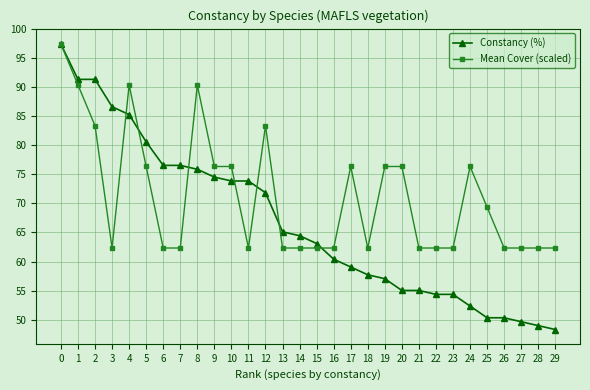

What value does the Constancy (%) series have at 10?

73.8